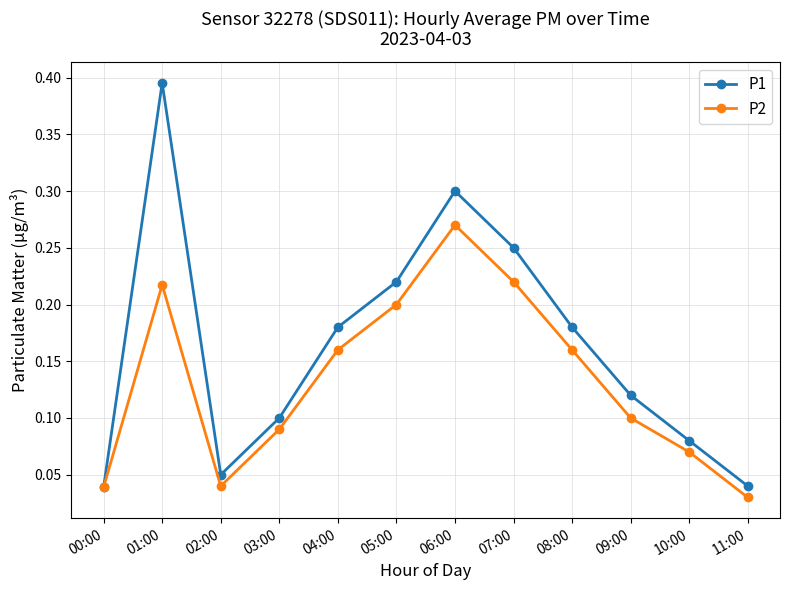

At which label is P2 closest to 0?

11:00